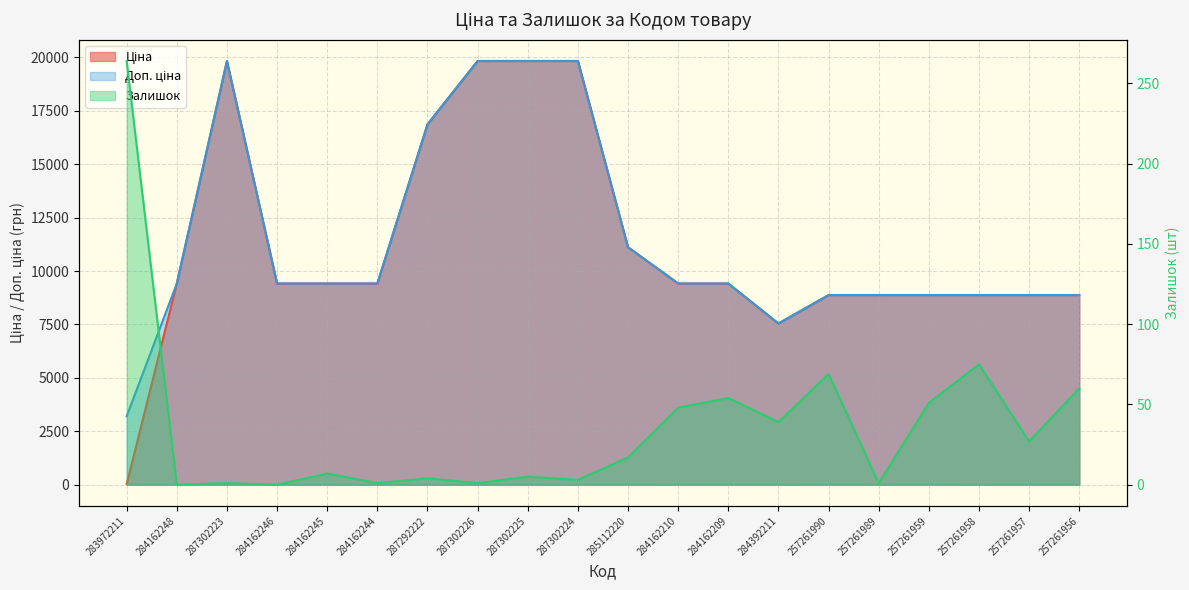

What is the label of the 17th point from the right?

284162246